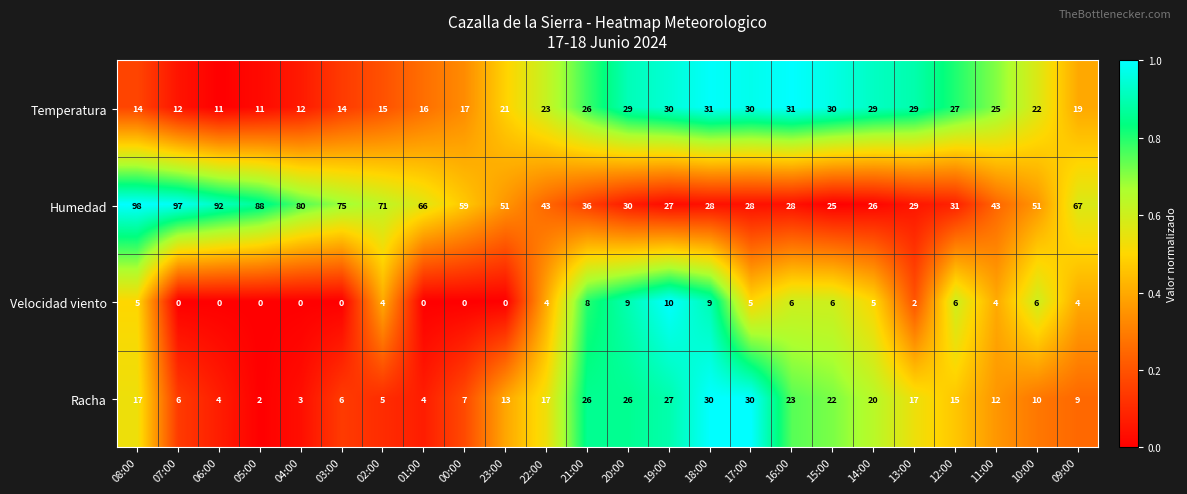

Which series has the widest spread of values?

Humedad